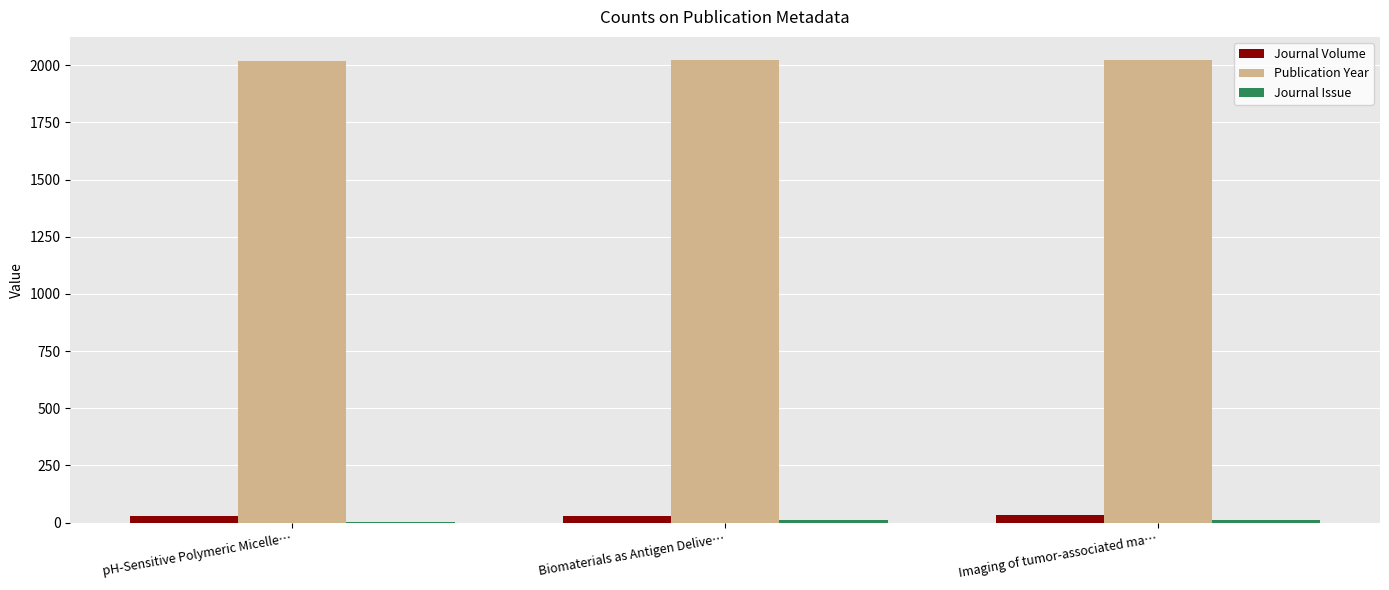

True or false: Publication Year has a value of 502 at Biomaterials as Antigen Delive….

False